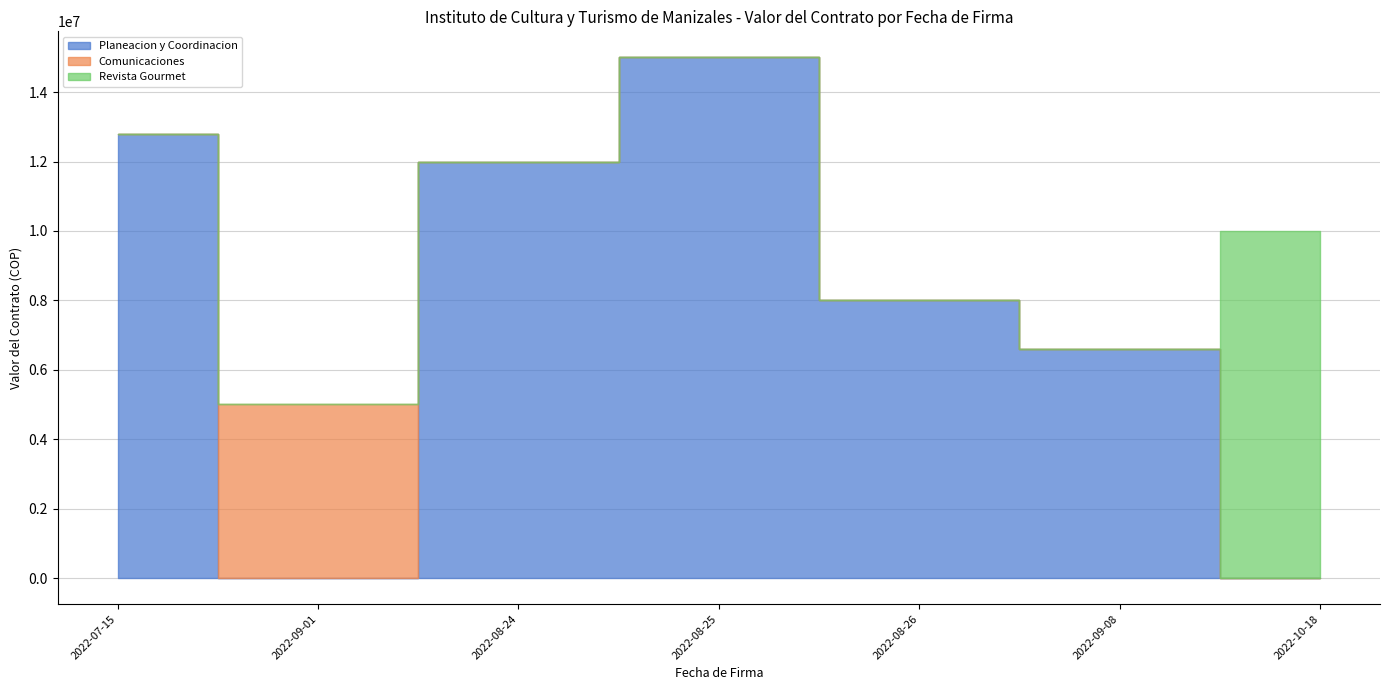

Reading left to right, list all the values displayed in this chart.

Planeacion y Coordinacion: 12800000	0	12000000	15000000	8000000	6600000	0
Comunicaciones: 0	5000000	0	0	0	0	0
Revista Gourmet: 0	0	0	0	0	0	10000000